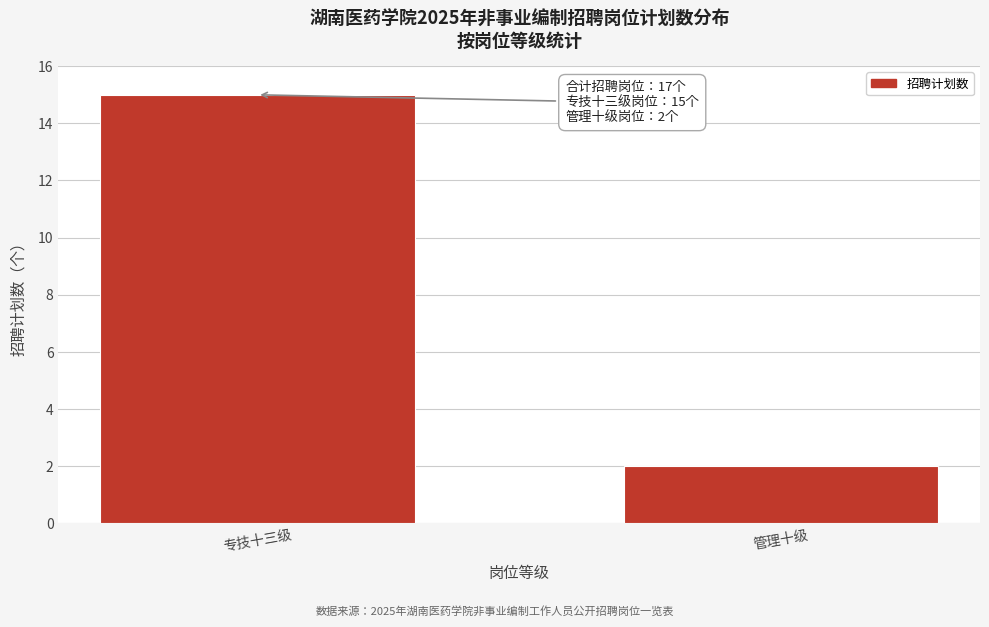

Reading right to left, transcribe all the data shown in this chart.

管理十级=2	专技十三级=15